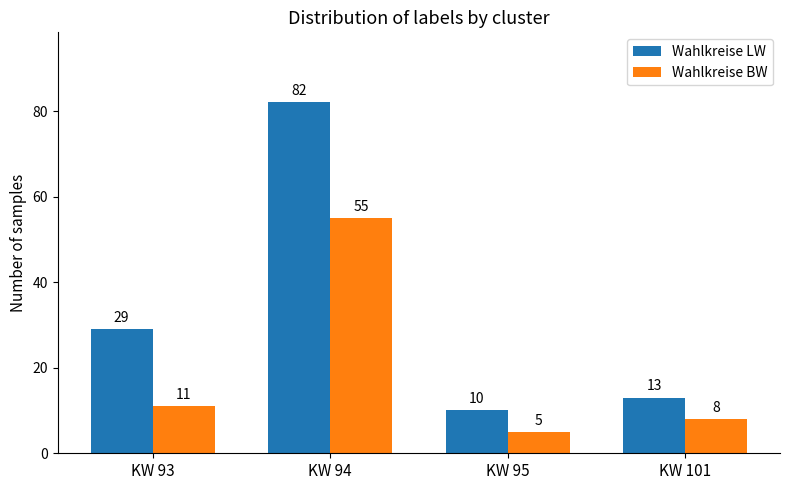

What are all the series names shown in the legend?

Wahlkreise LW, Wahlkreise BW